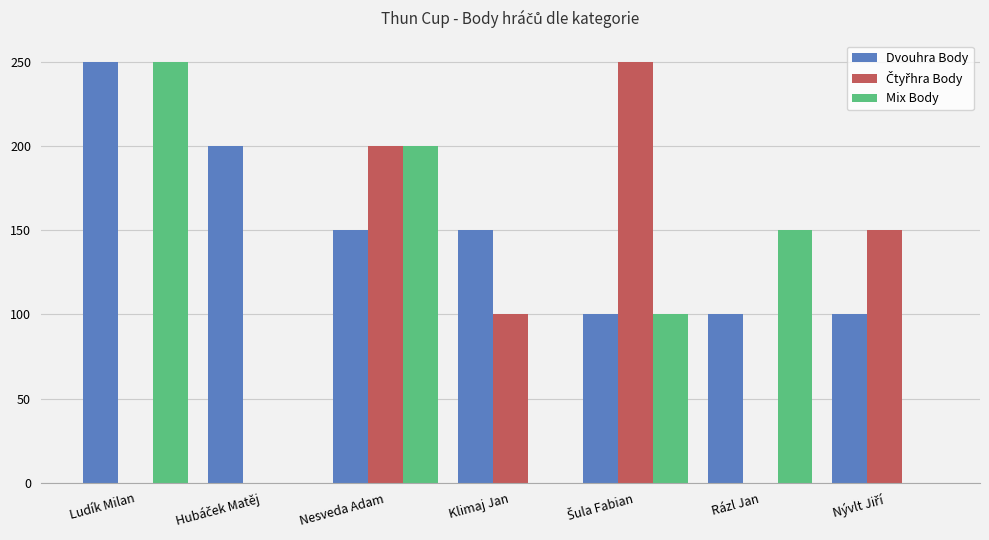

What is the sum of all Dvouhra Body values?

1050